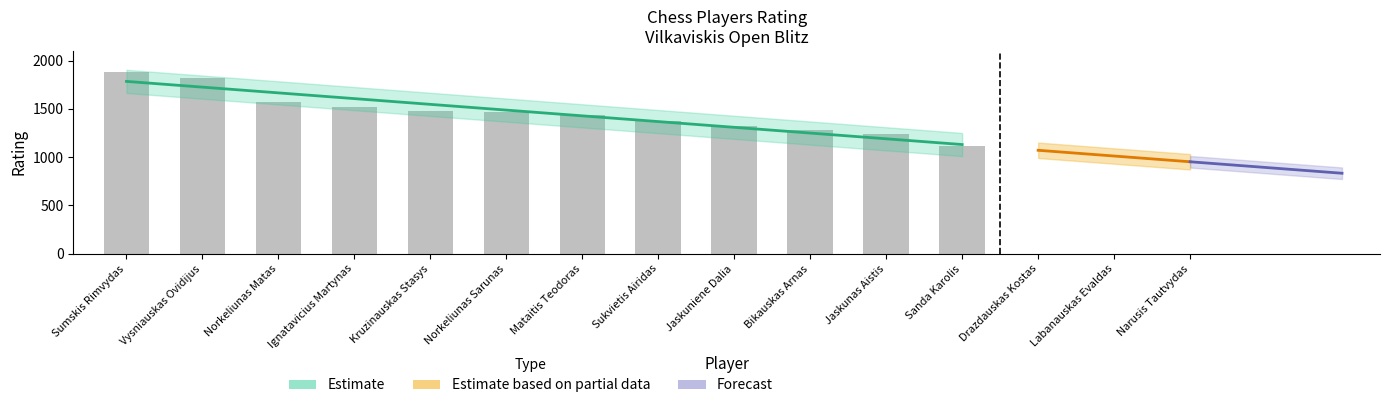

The chart shows a value of 1438 at Mataitis Teodoras. True or false?

True